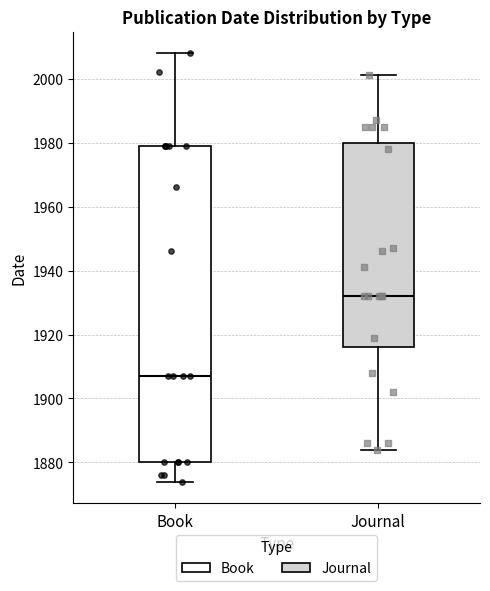

Reading left to right, read every box against the y-axis: the position of its median line, the range the box covers, and the ends of its whiskers. The values are not printed on the chart, so give them approximately, as read against the axis.

Book: median 1908, box 1880 to 1980, whiskers 1874 to 2008
Journal: median 1932, box 1916 to 1980, whiskers 1884 to 2002